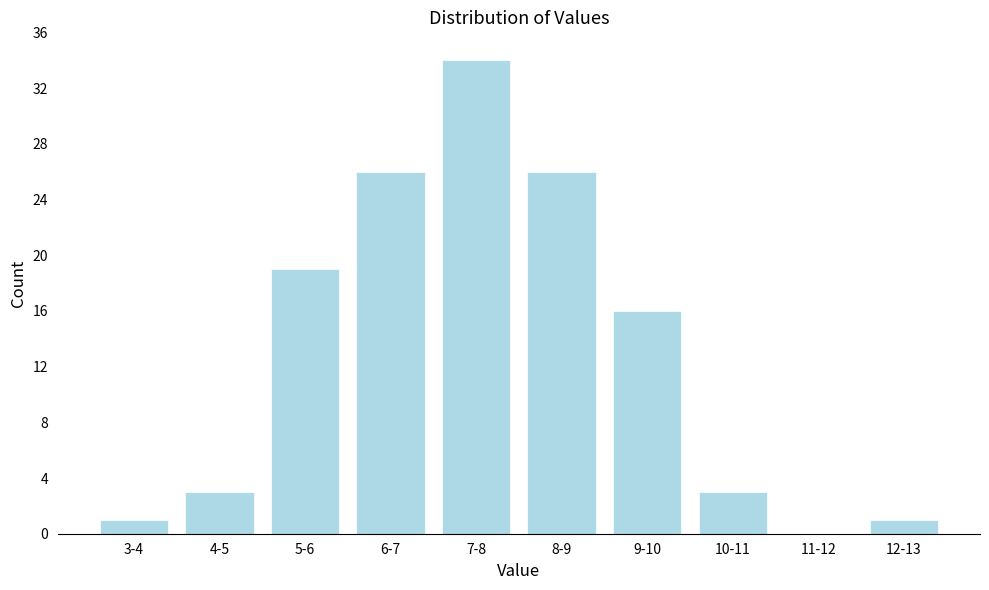

Reading left to right, extract all data points from this chart.

3-4=1	4-5=3	5-6=19	6-7=26	7-8=34	8-9=26	9-10=16	10-11=3	11-12=0	12-13=1